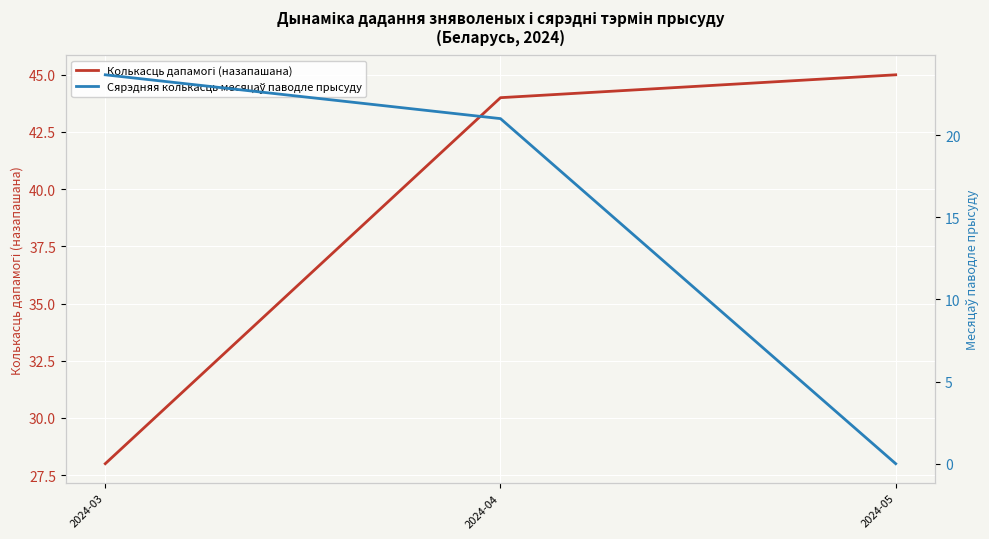

The value of Колькасць дапамогі (назапашана) at 2024-03 is 8.1. True or false?

False